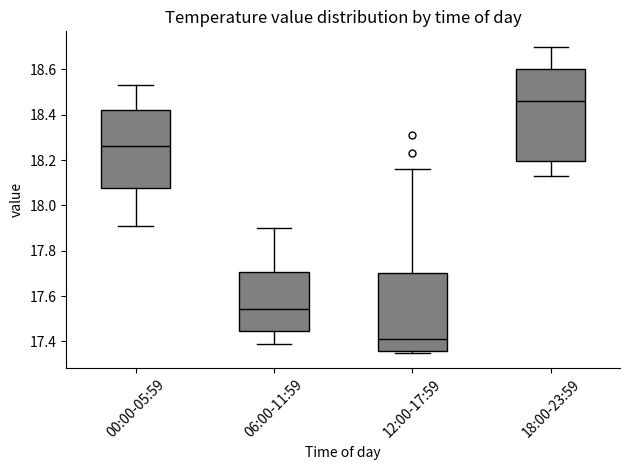

Reading left to right, transcribe this box plot: for each box, give where its median line is, the range the box spans, and where its two whiskers end, as read against the y-axis. The values are not printed on the chart, so give them approximately, as read against the axis.

00:00-05:59: median 18.26, box 18.08 to 18.42, whiskers 17.92 to 18.54
06:00-11:59: median 17.54, box 17.44 to 17.70, whiskers 17.40 to 17.90
12:00-17:59: median 17.42, box 17.36 to 17.70, whiskers 17.36 (just below the box's lower edge) to 18.16
18:00-23:59: median 18.46, box 18.20 to 18.60, whiskers 18.14 to 18.70